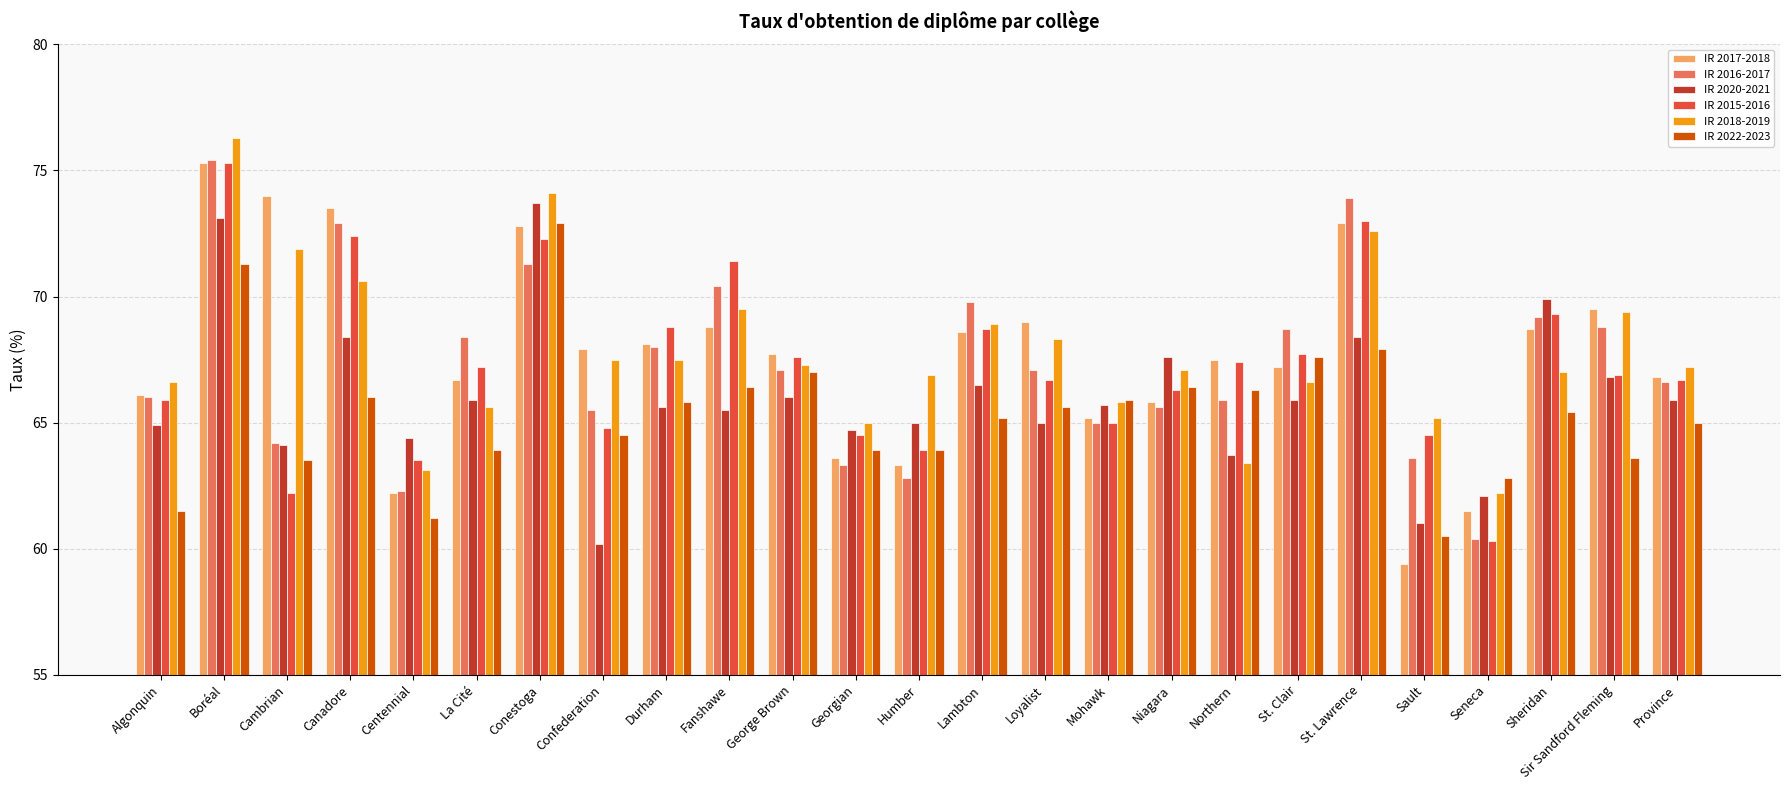

At which category is the sum across all series the highest?

Boréal